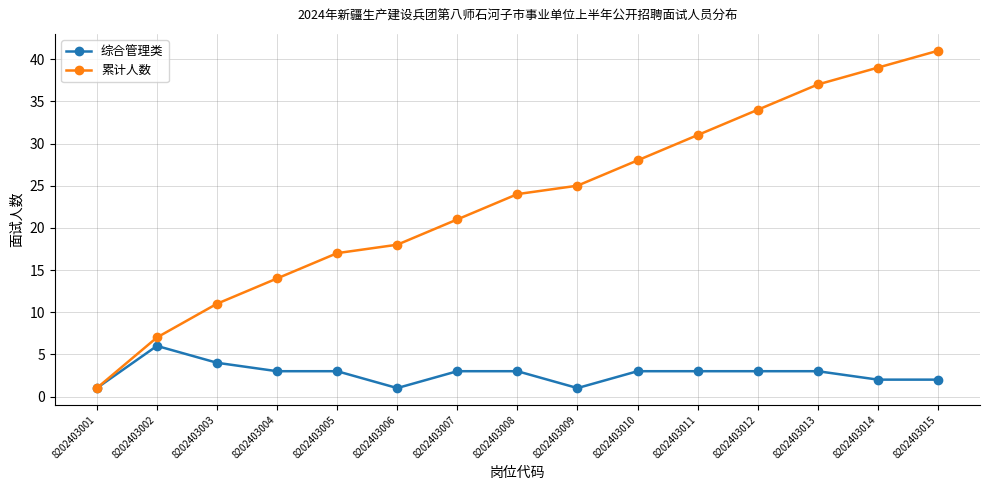

Between 8202403002 and 8202403011, which series saw the biggest shift?

累计人数